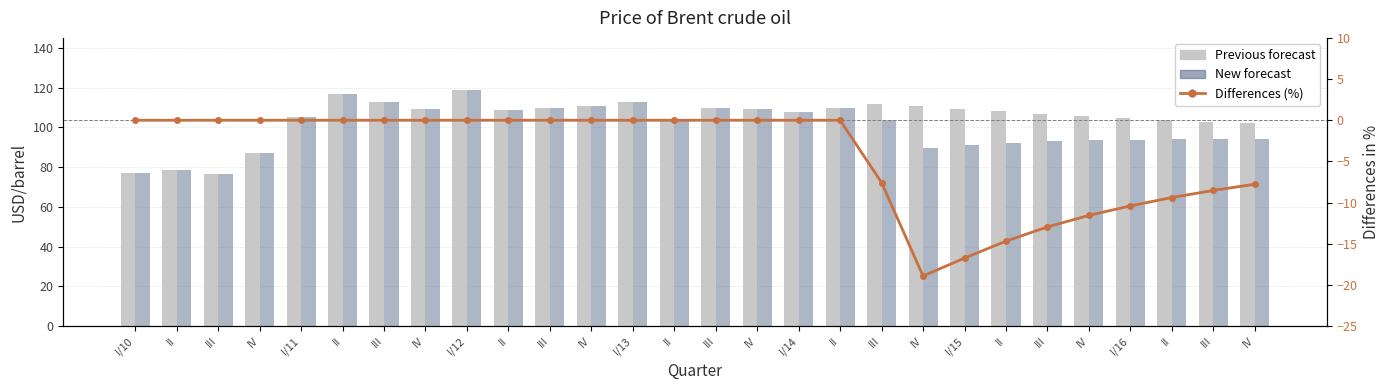

What are all the series names shown in the legend?

Previous forecast, New forecast, Differences